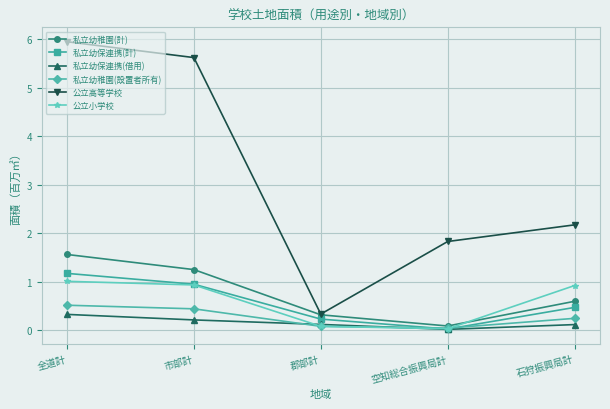

What is the sum of the 私立幼保連携(計) values at 郡部計 and 空知総合振興局計?

0.2